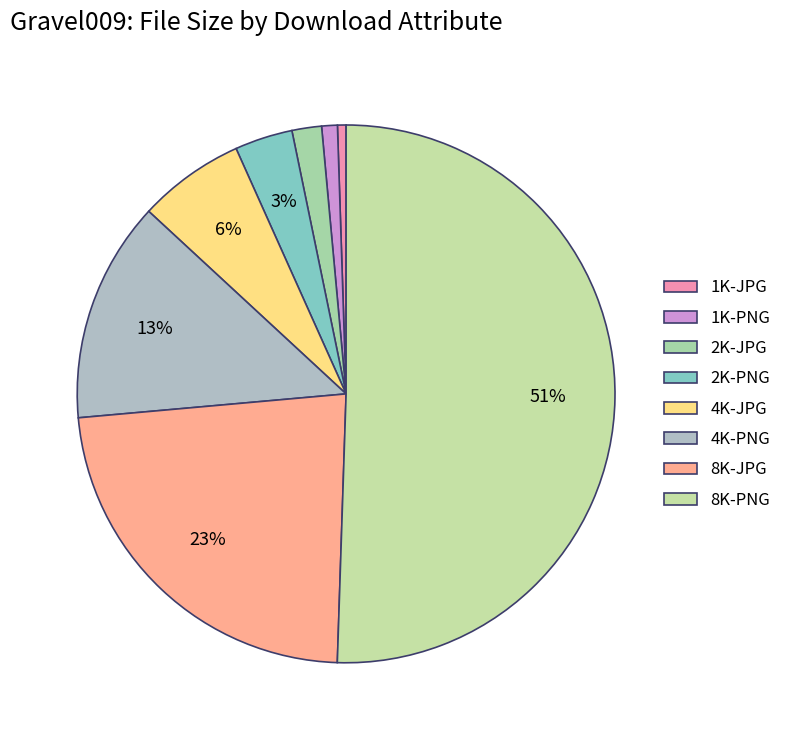

Approximately how many times larger is the value at 4K-JPG compared to 8K-PNG?

0.1